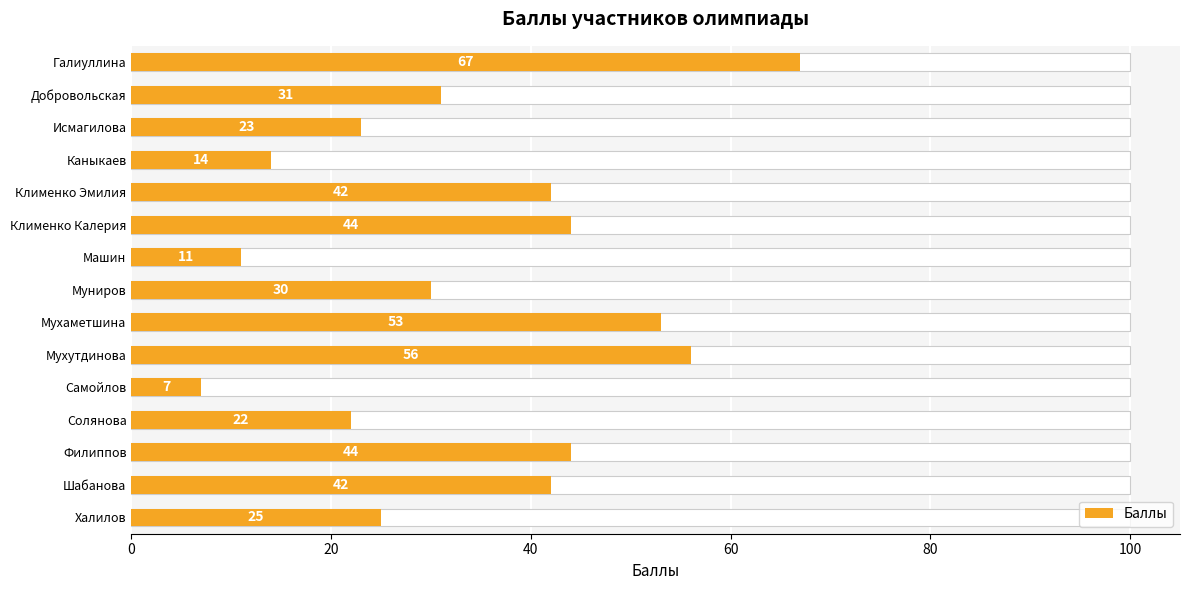

Reading left to right, list all the values displayed in this chart.

67	31	23	14	42	44	11	30	53	56	7	22	44	42	25